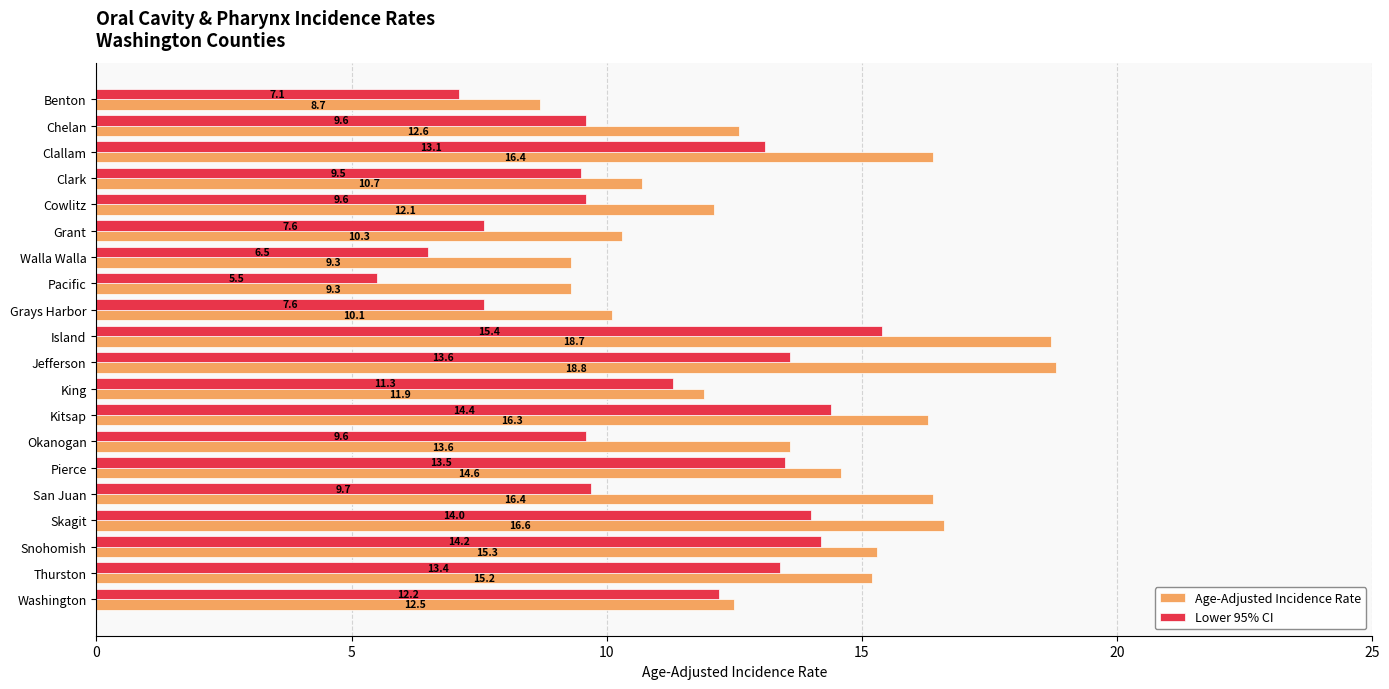

Rank the series at Walla Walla from lowest to highest value.

Lower 95% CI, Age-Adjusted Incidence Rate